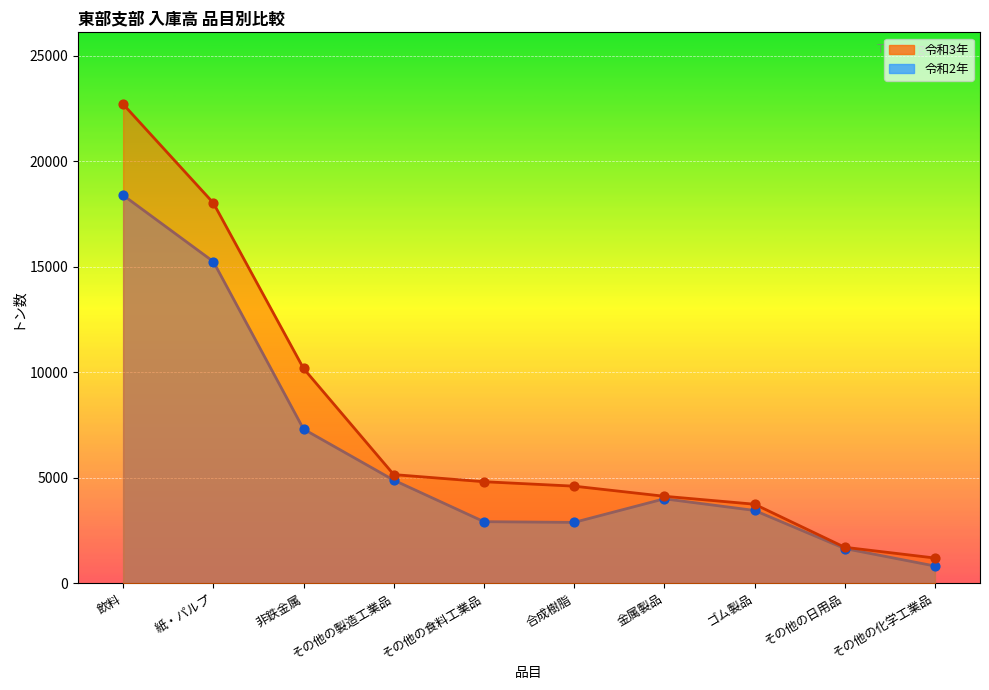

At which category is the sum across all series the highest?

飲料